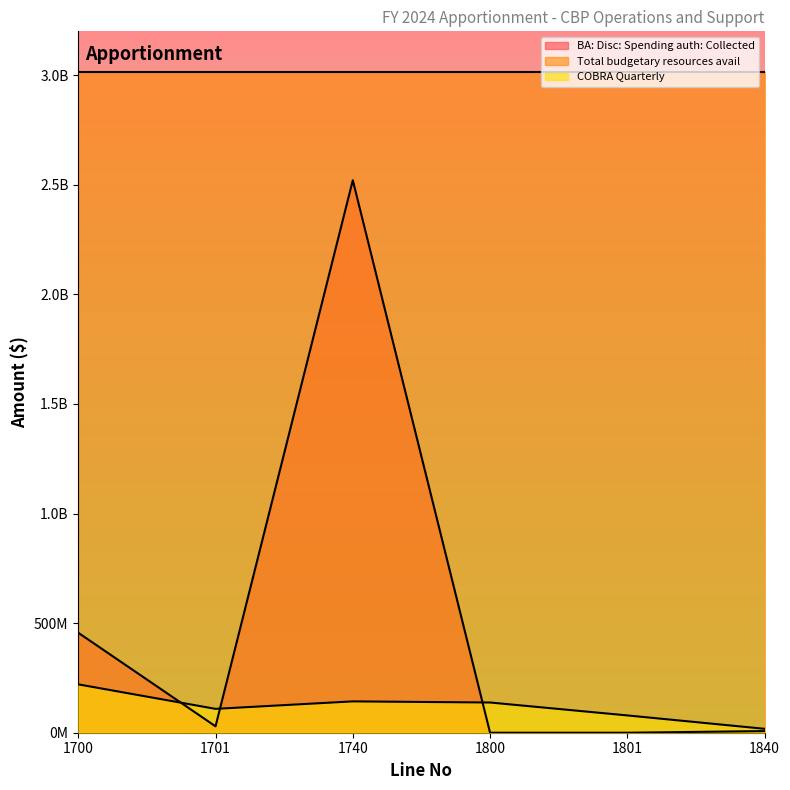

Which category has the highest value in the COBRA Quarterly series?

1700